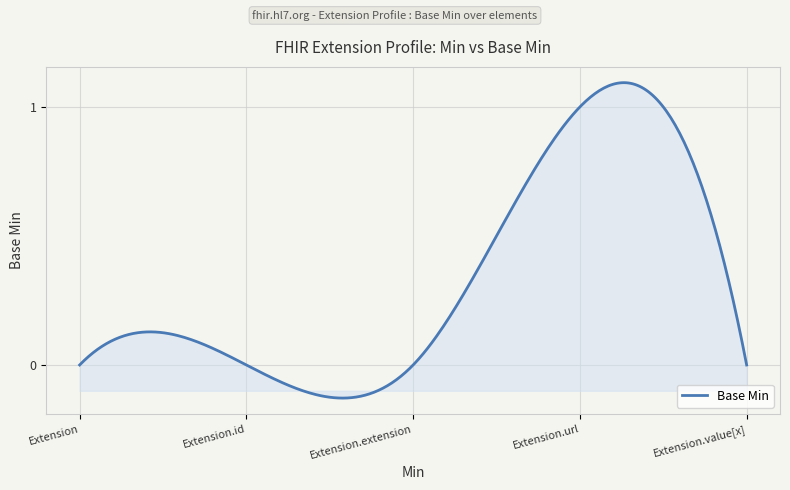

What is the label of the 5th point from the left?

Extension.value[x]